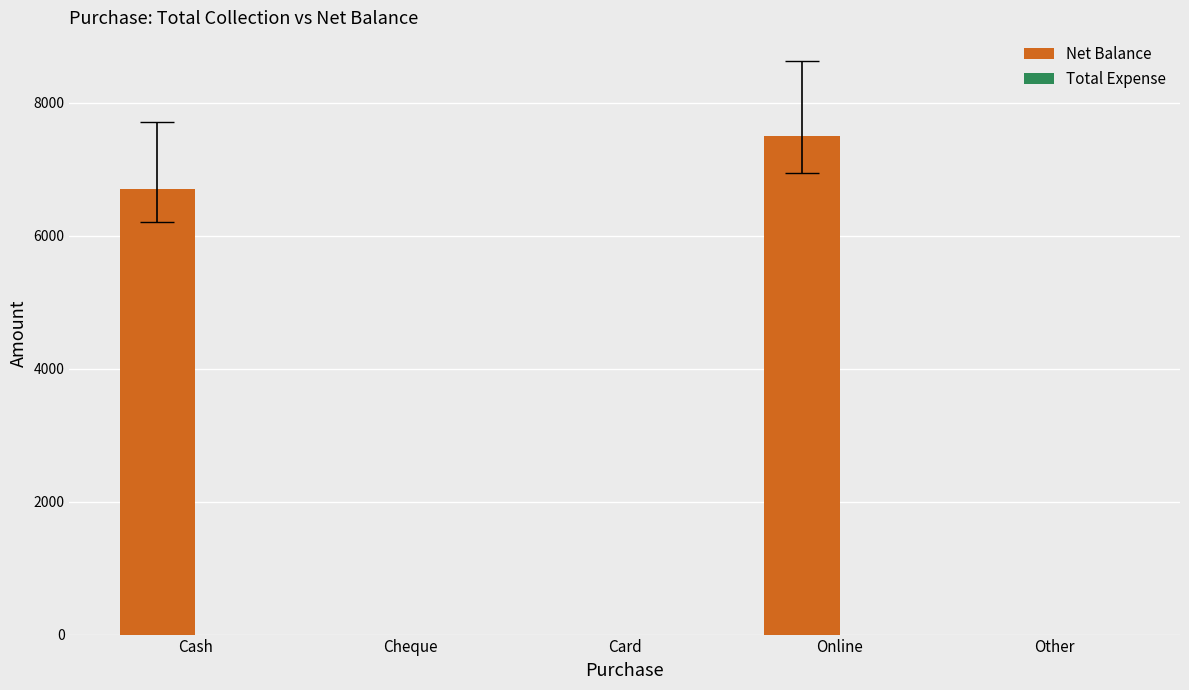

At which category does the chart reach its peak across all series?

Online